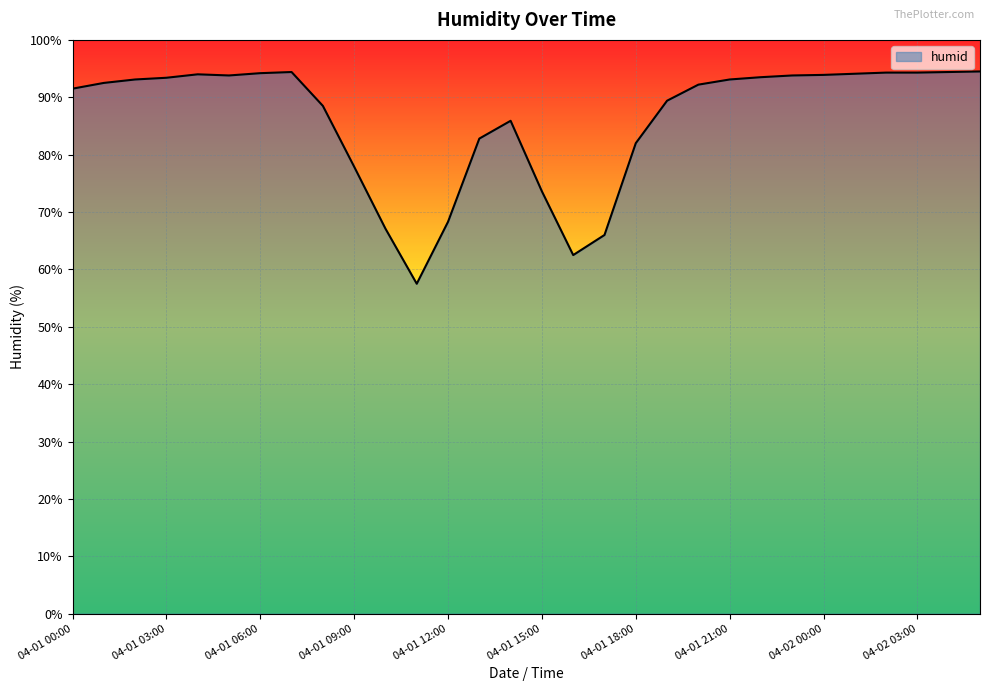

What is the difference between the maximum and minimum values?

37.0